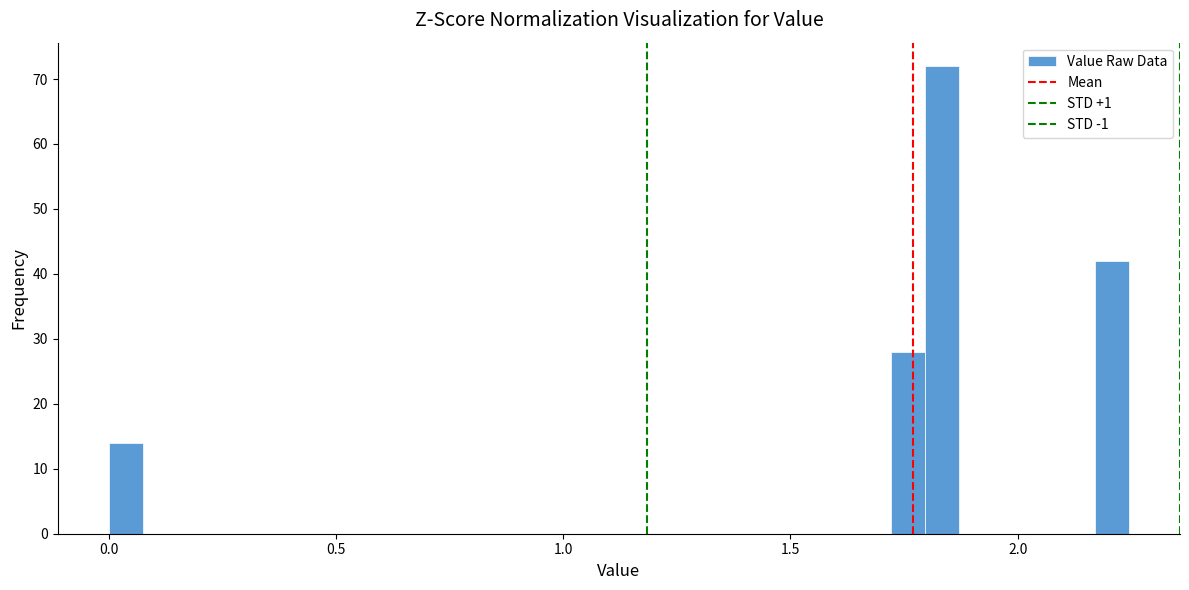

Read against the x-axis, roughly where is the centre of the tallest bar?

1.85